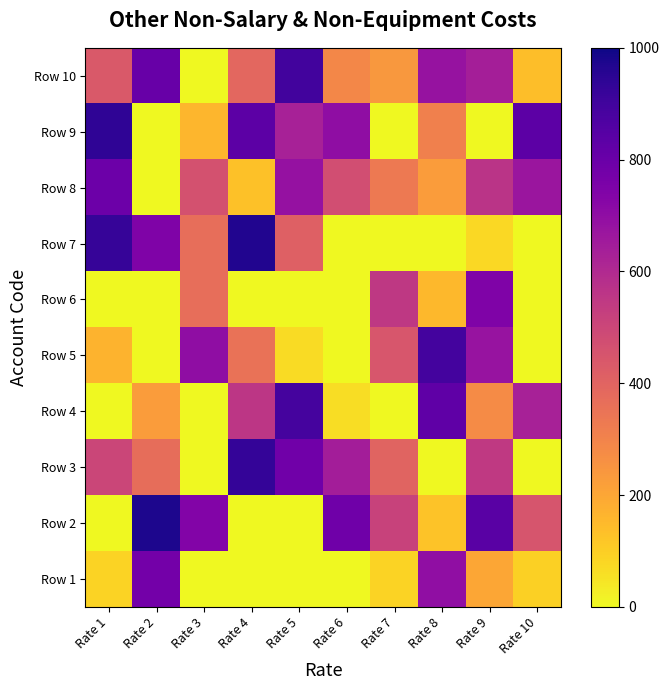

Which has a higher value, Rate 4 or Rate 3?

Rate 4